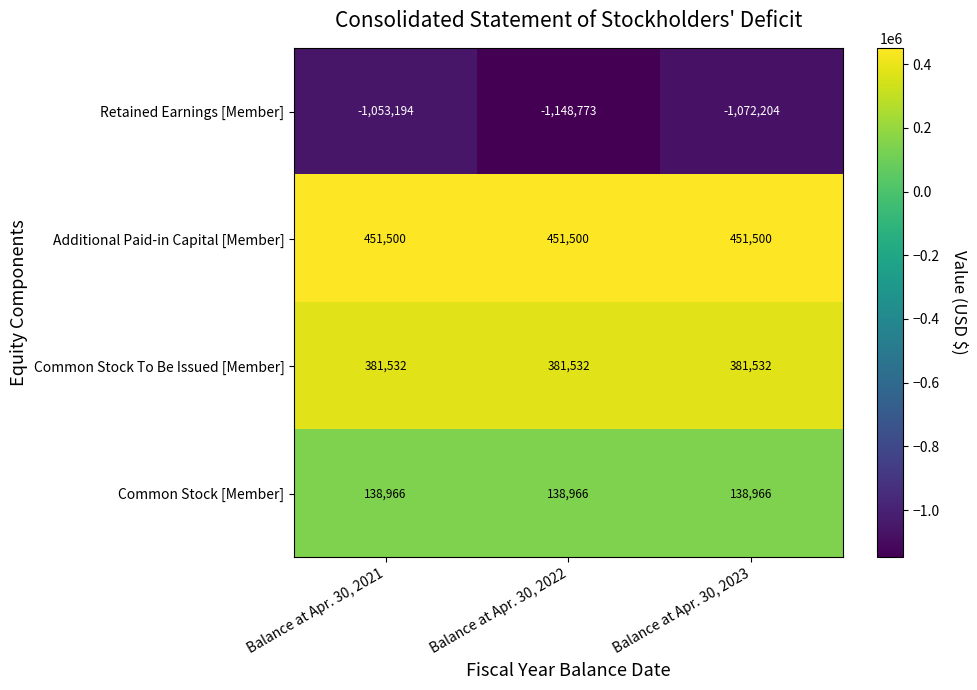

What is the spread (max minus min) of values at Balance at Apr. 30, 2022?

1600273